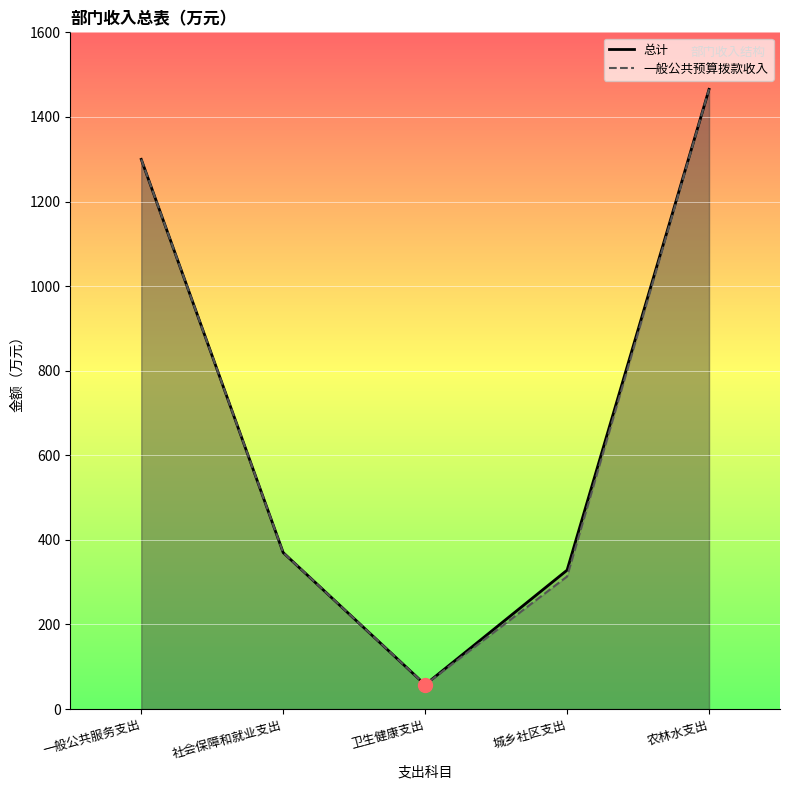

At how many categories does at least one series exceed 1431?

1